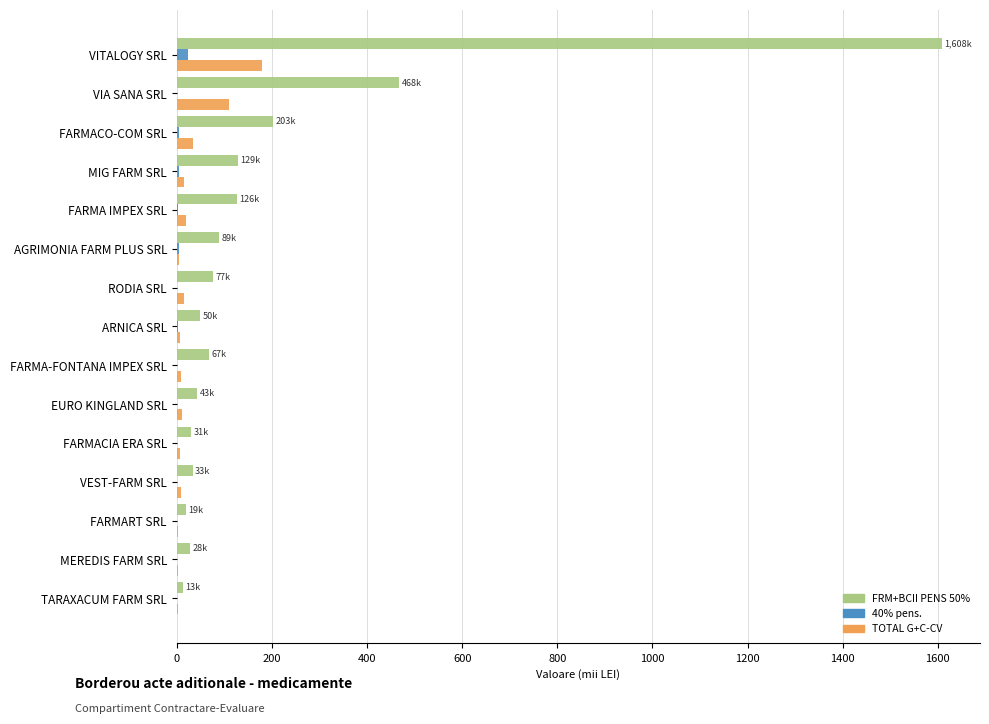

What is the sum of all FRM+BCII PENS 50% values?

2984.4